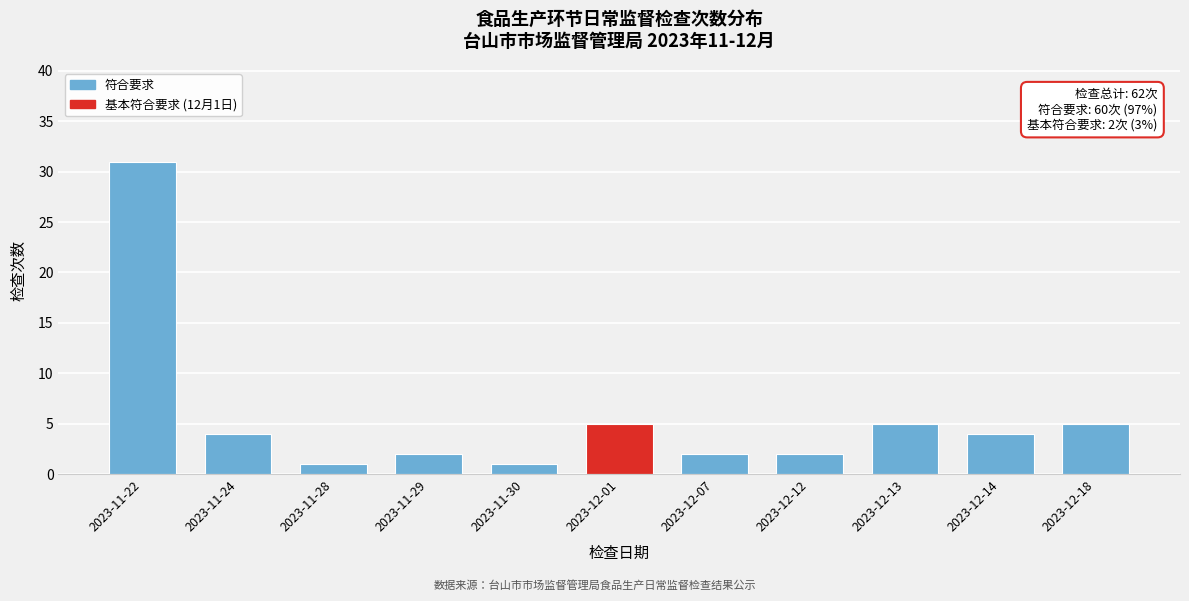

Reading left to right, extract all data points from this chart.

2023-11-22=31	2023-11-24=4	2023-11-28=1	2023-11-29=2	2023-11-30=1	2023-12-01=5	2023-12-07=2	2023-12-12=2	2023-12-13=5	2023-12-14=4	2023-12-18=5